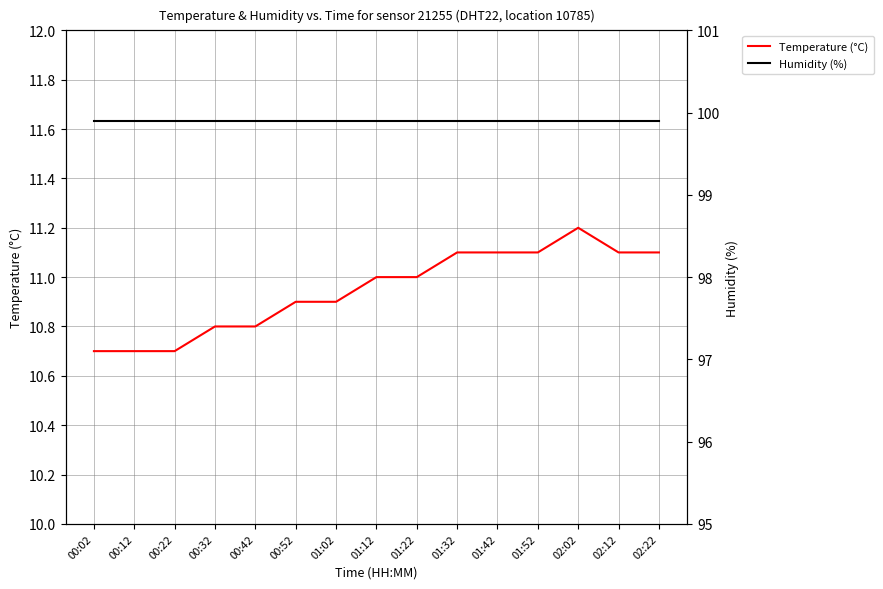

Between 01:32 and 02:02, which series saw the biggest shift?

Temperature (°C)